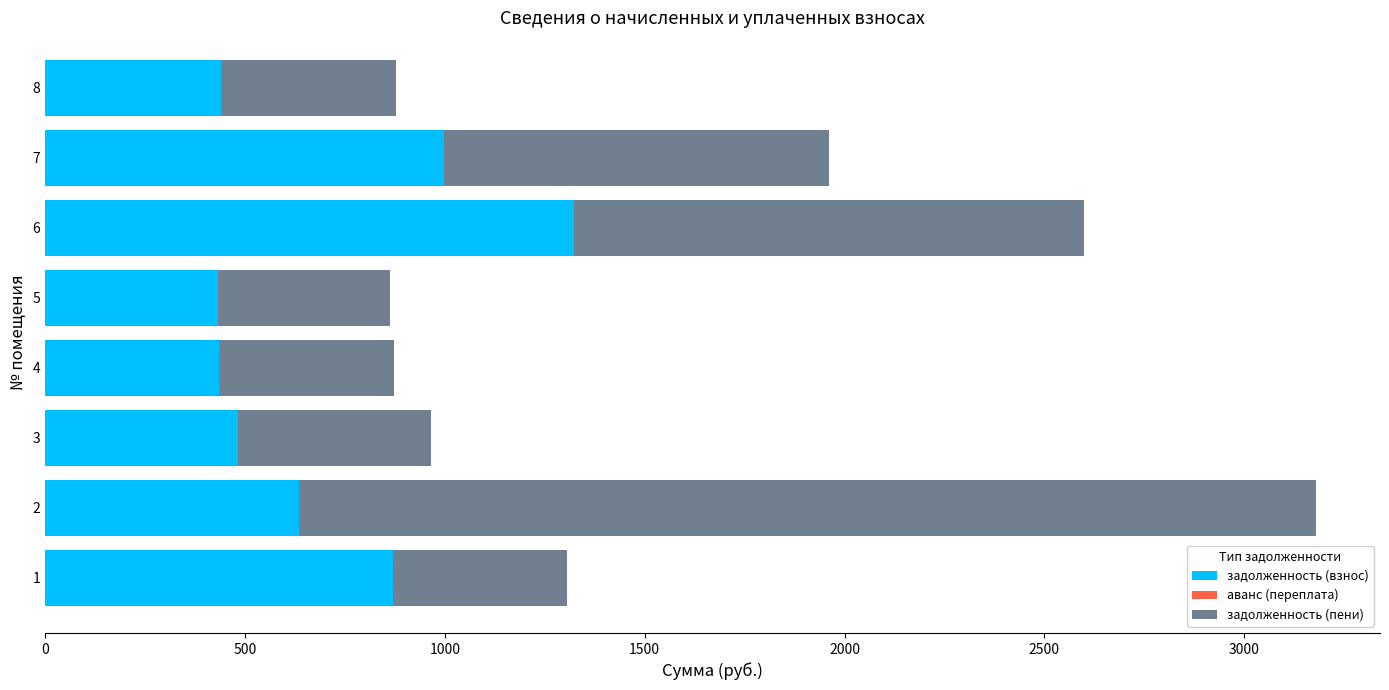

The value of задолженность (взнос) at 3 is 483.2. True or false?

True